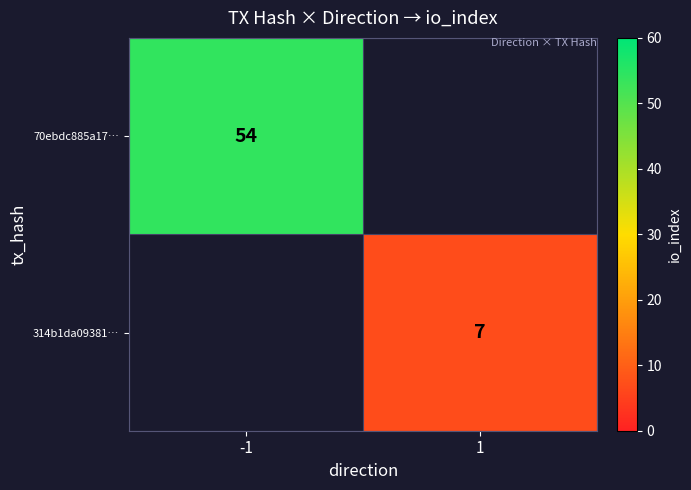

True or false: 70ebdc885a17… has a value of 54 at -1.

True